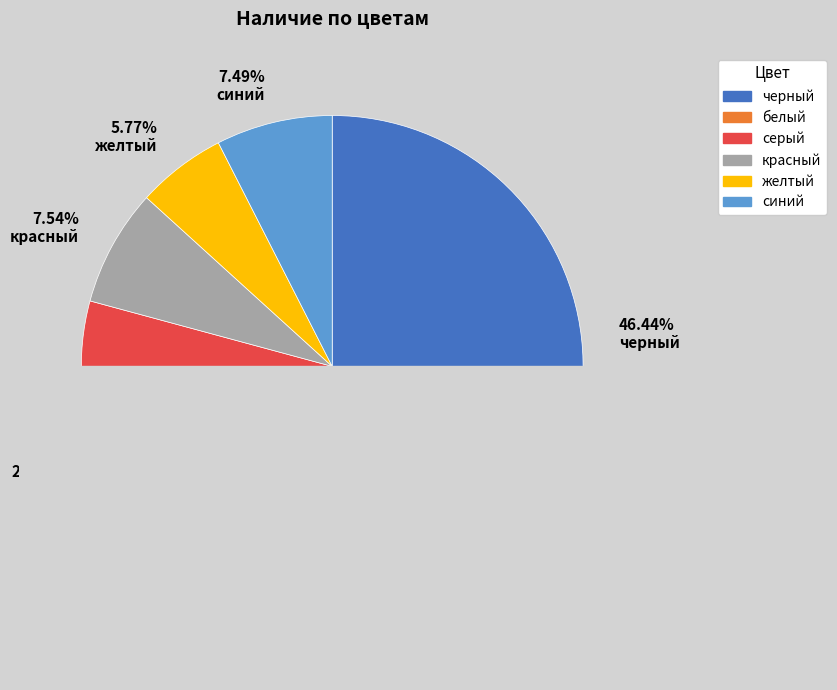

Does any single category account for the majority?

No